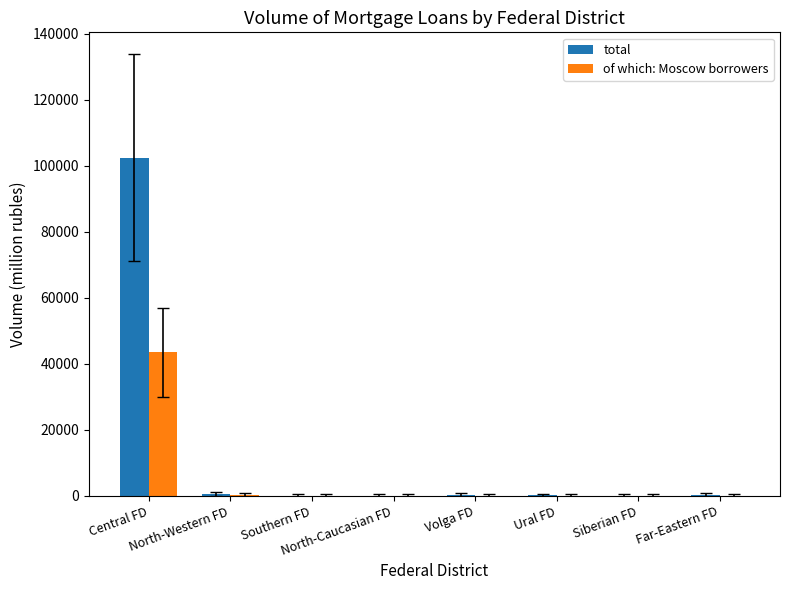

What is the highest value of the of which: Moscow borrowers series?

43452